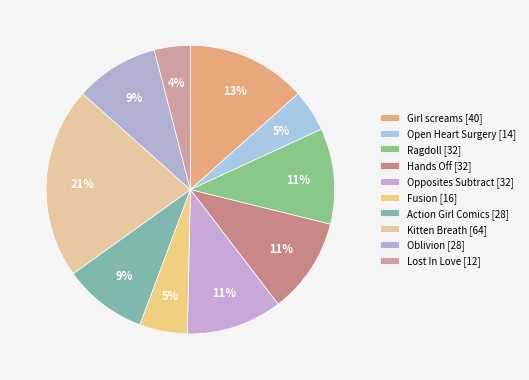

How many segments does this pie chart have?

10